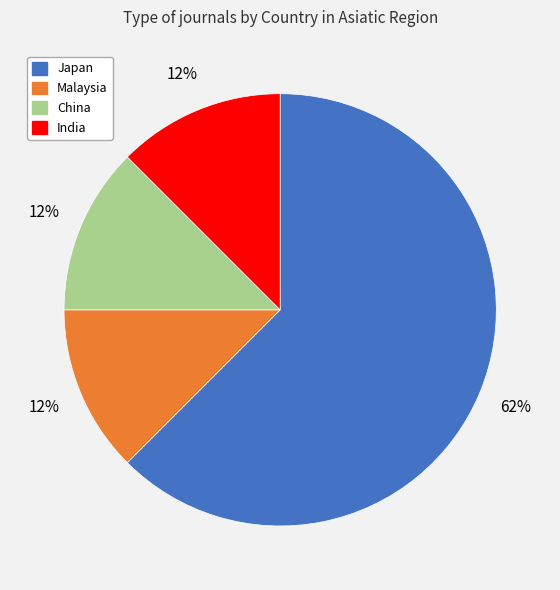

Is it true that India is 20% of the pie?

False